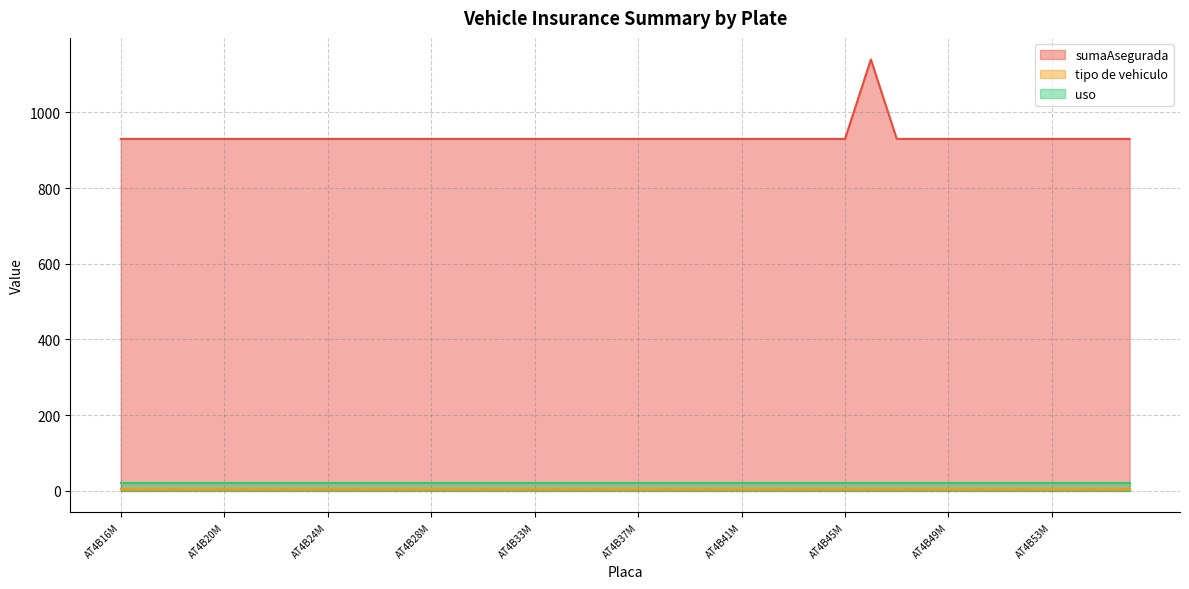

What position from the right is AT4B54M?

3